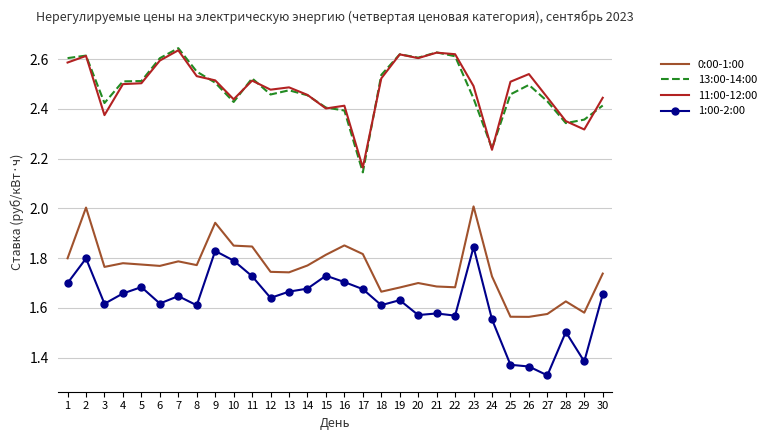

Which series has the largest range (max minus min)?

1:00-2:00